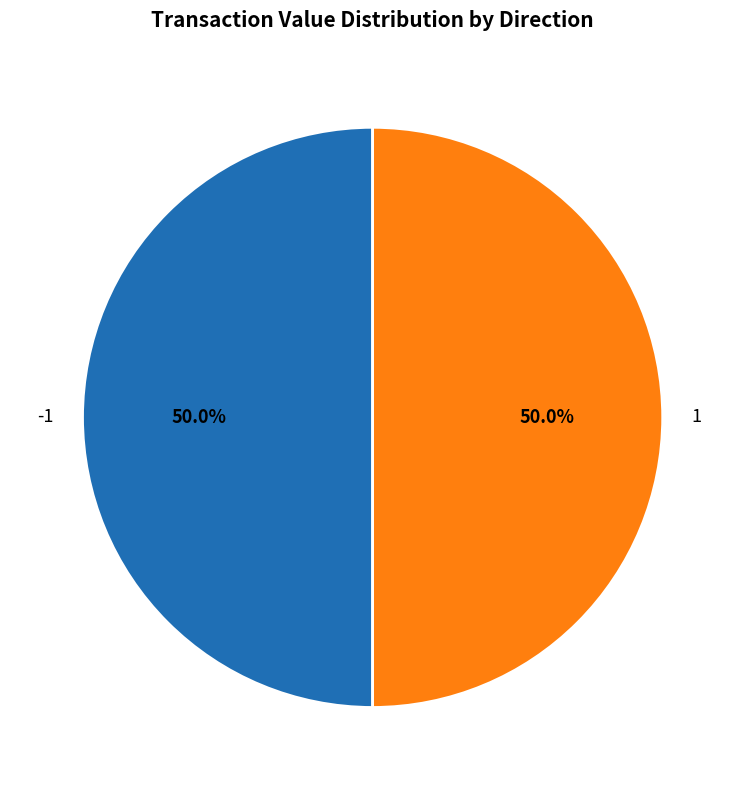

Is the sum of 1 and -1 greater than half?

Yes